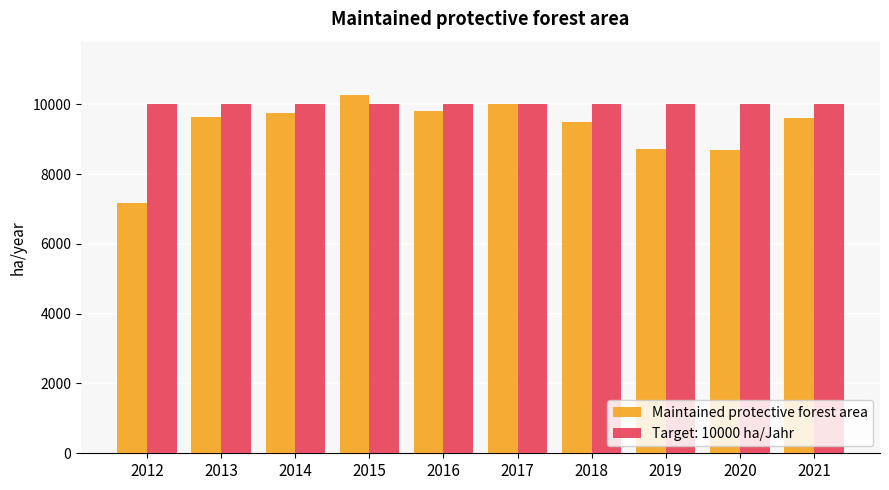

Which series has the widest spread of values?

Maintained protective forest area